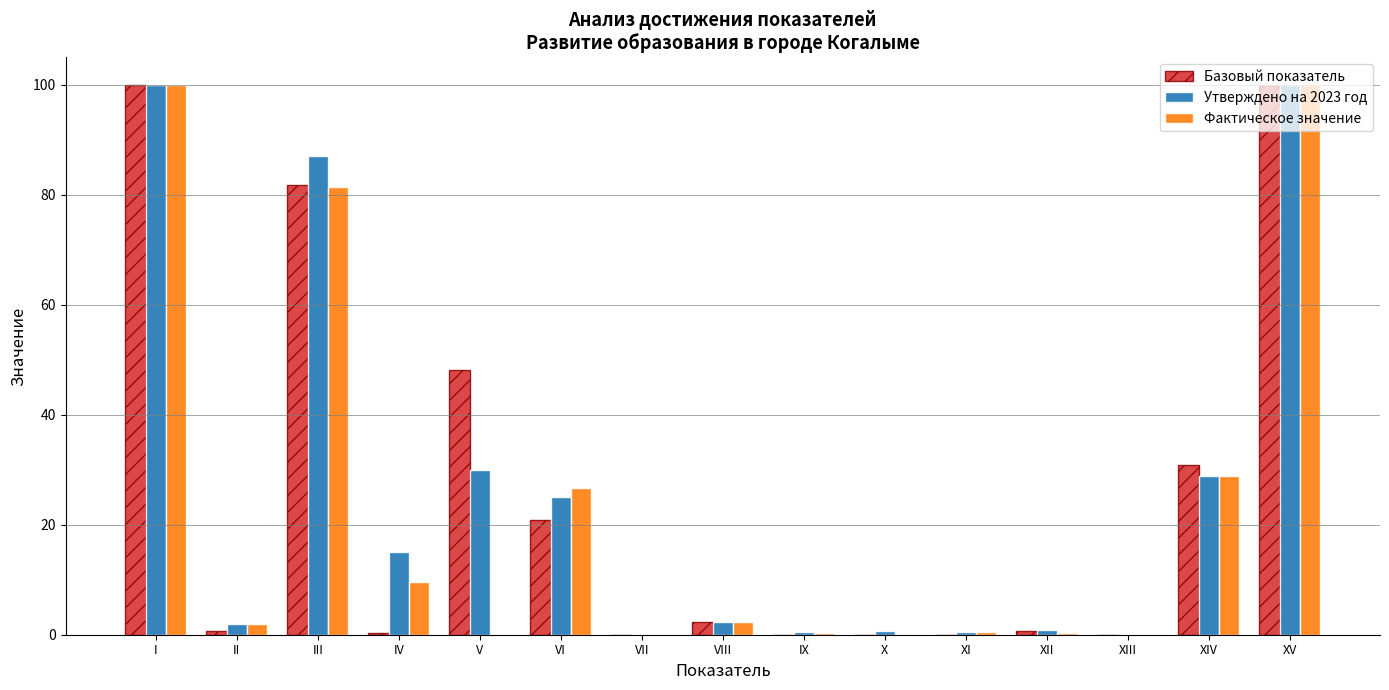

Which series changed the most between VI and VIII?

Фактическое значение